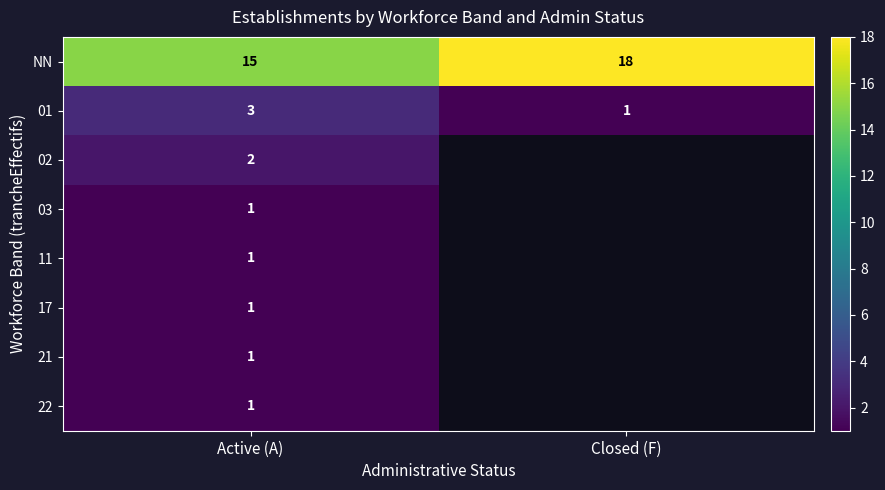

Read the 01 value at Active (A).

3